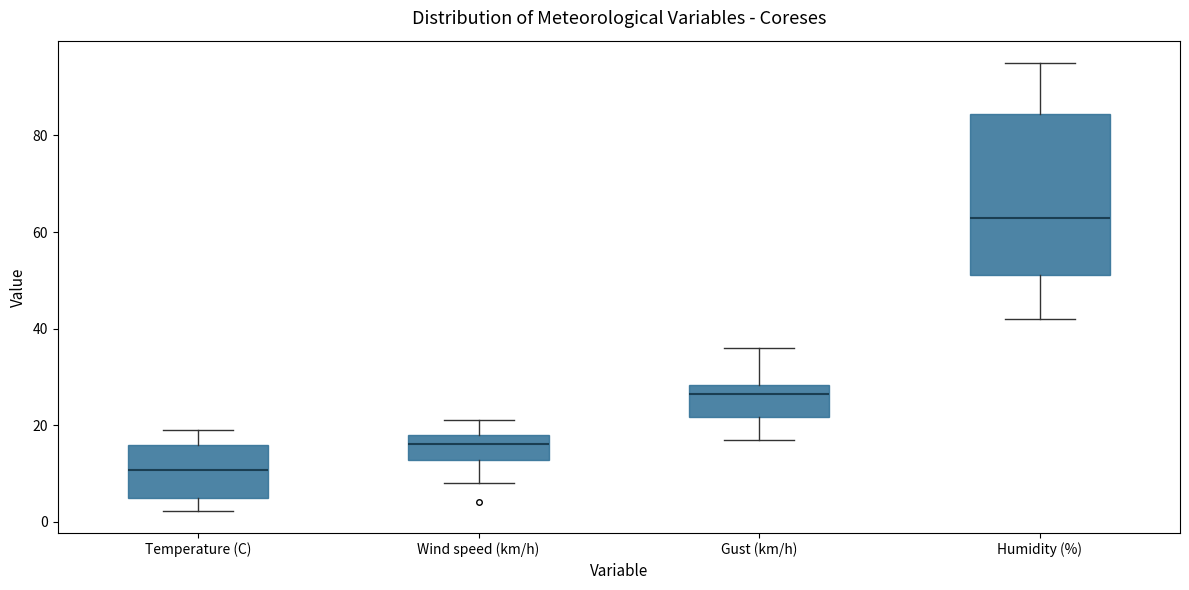

Which box's median line is the lowest?

Temperature (C)